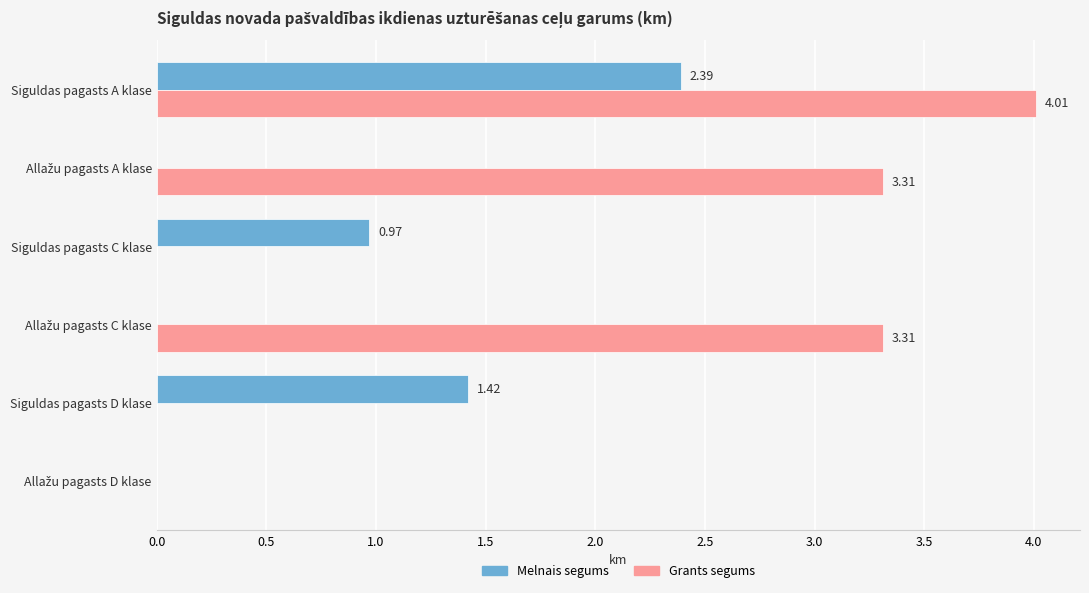

How many distinct data groups are displayed?

2